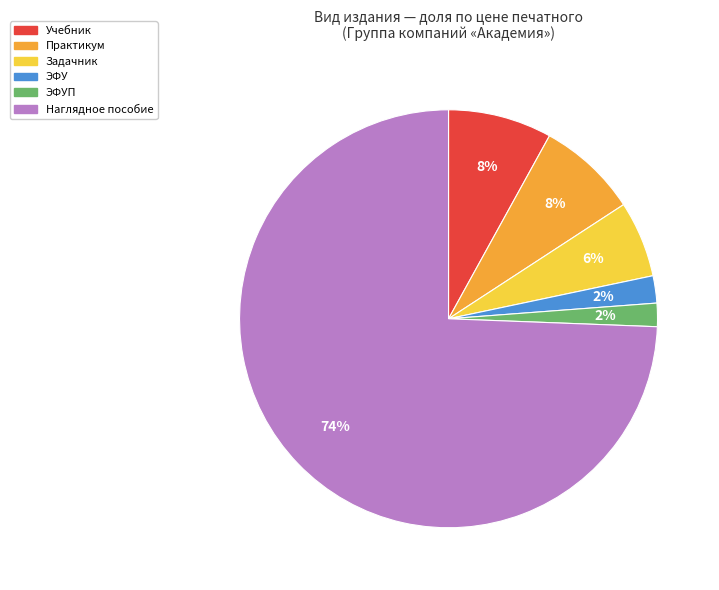

To the nearest percent, what is the average slice percentage?

17%